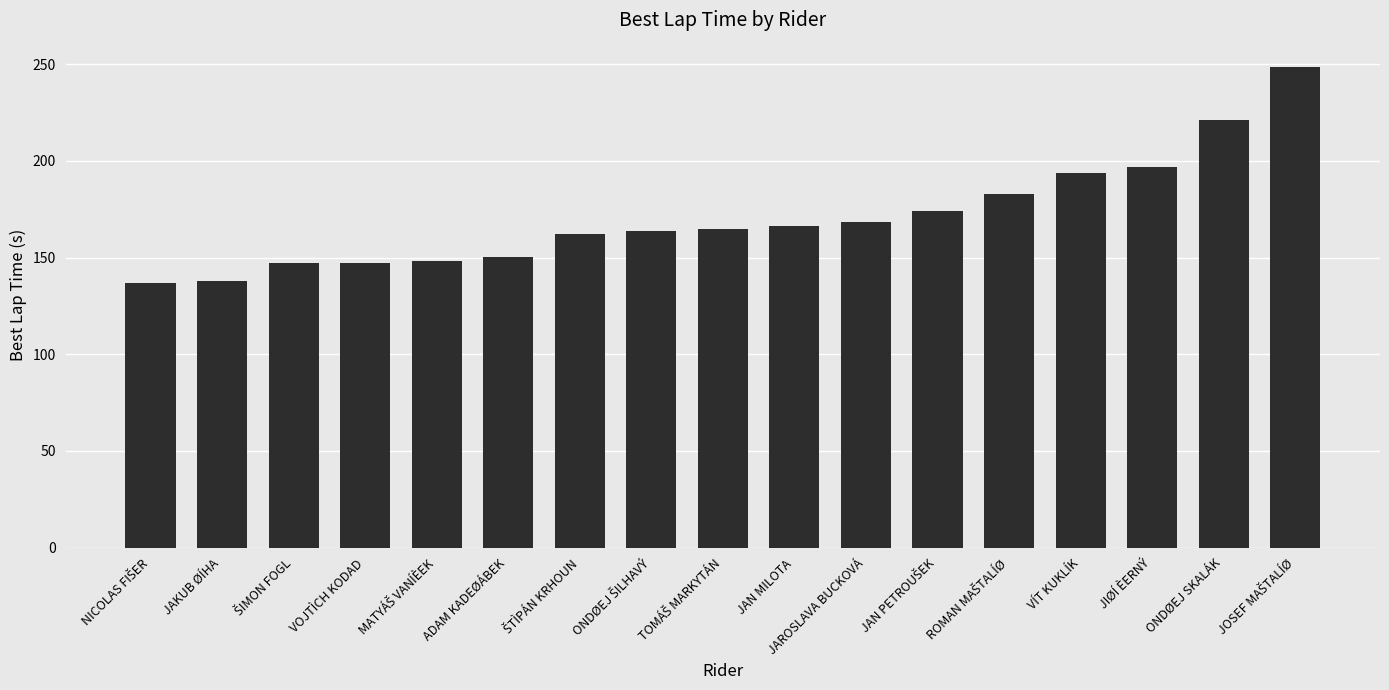

Are the bars grouped side by side (vs. stacked)?

No